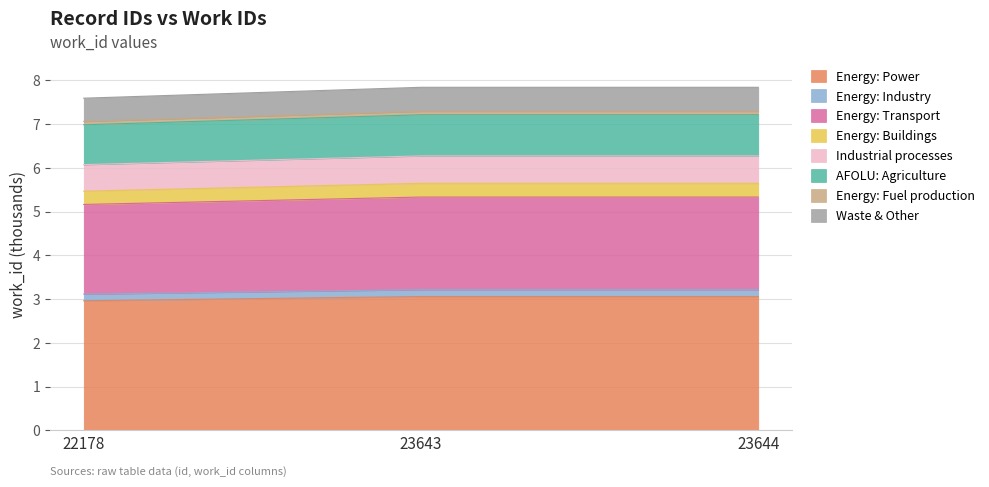

What is the lowest value of the Energy: Power series?

3.0